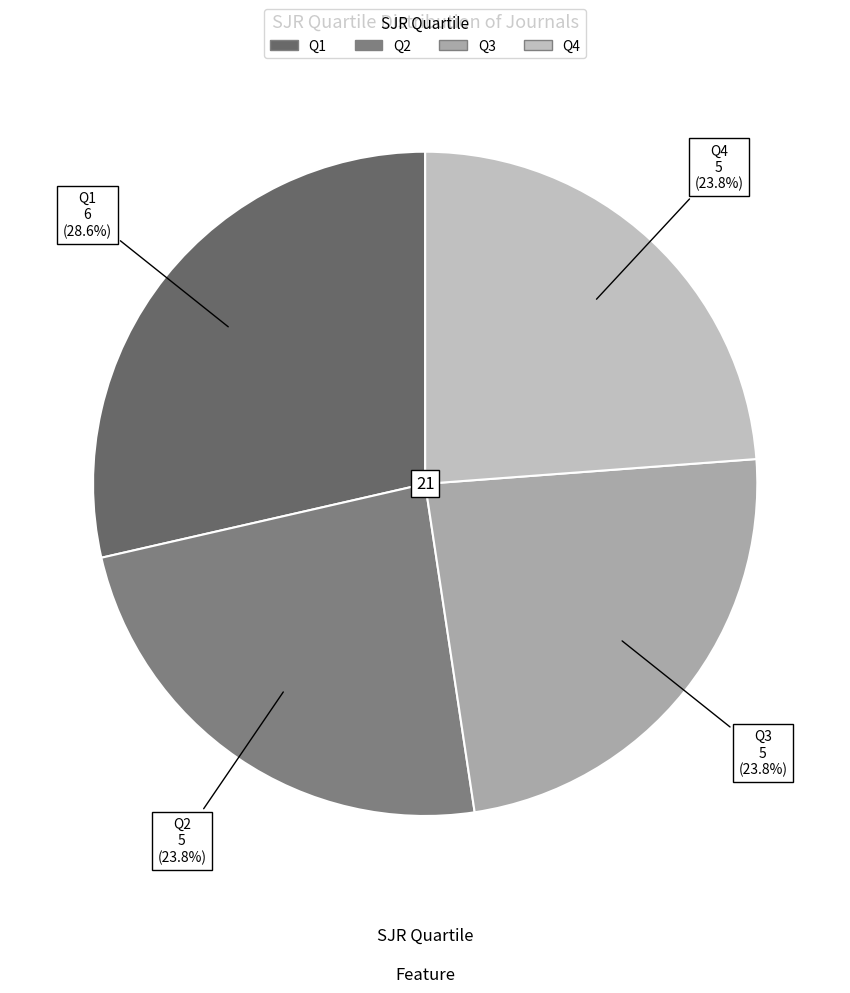

Which slice is the largest?

Q1